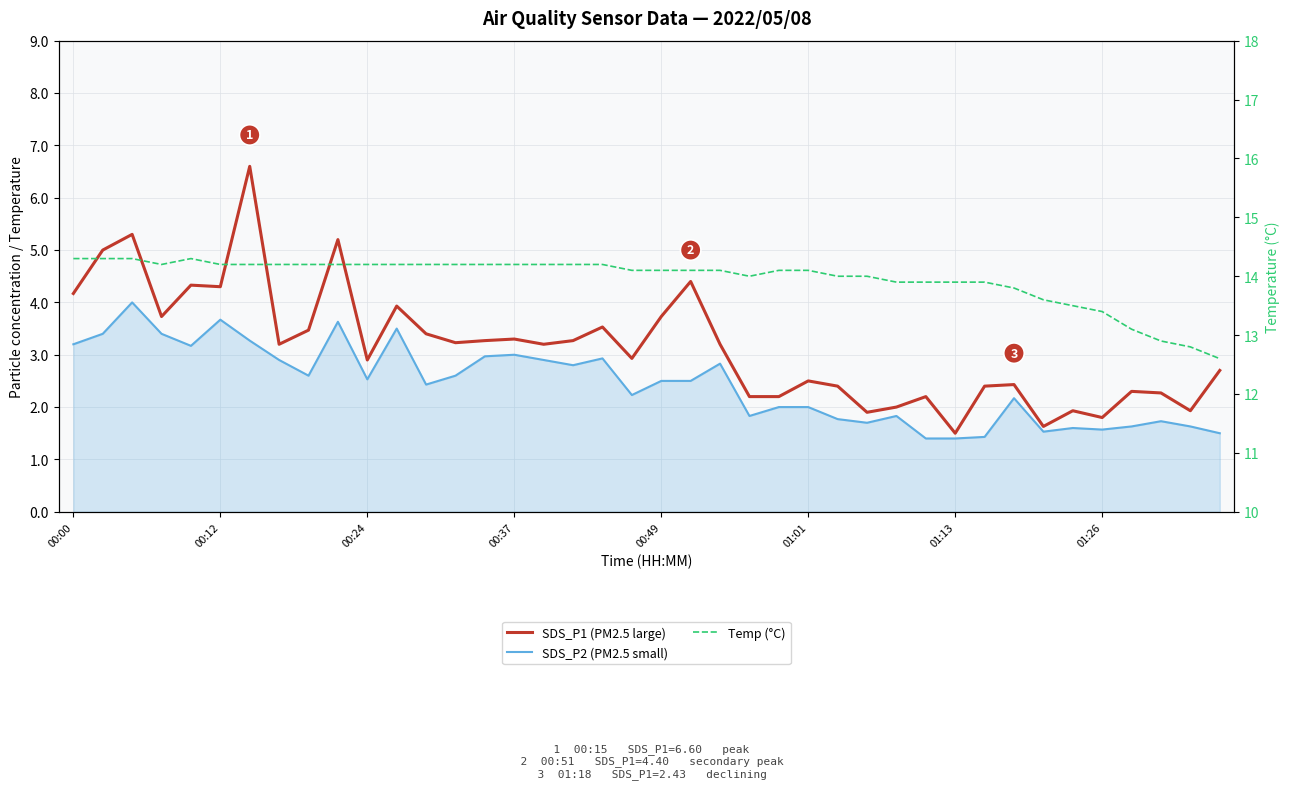

How many data points in Temp (°C) are above 14?

25